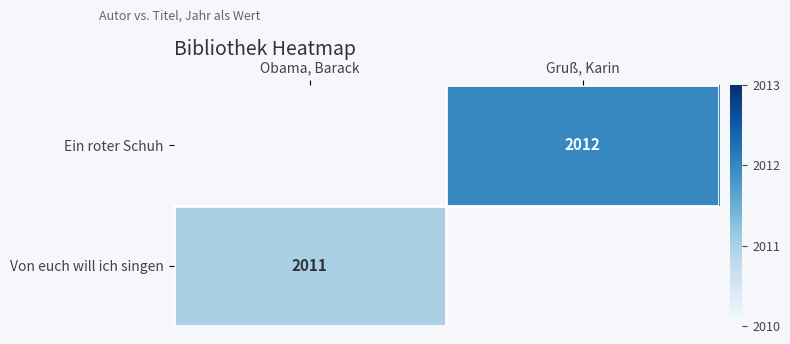

The value of Ein roter Schuh at Gruß, Karin is 652.2. True or false?

False